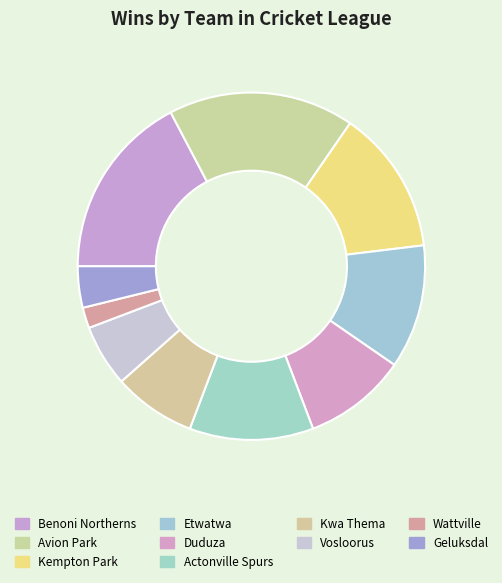

How many segments does this pie chart have?

10